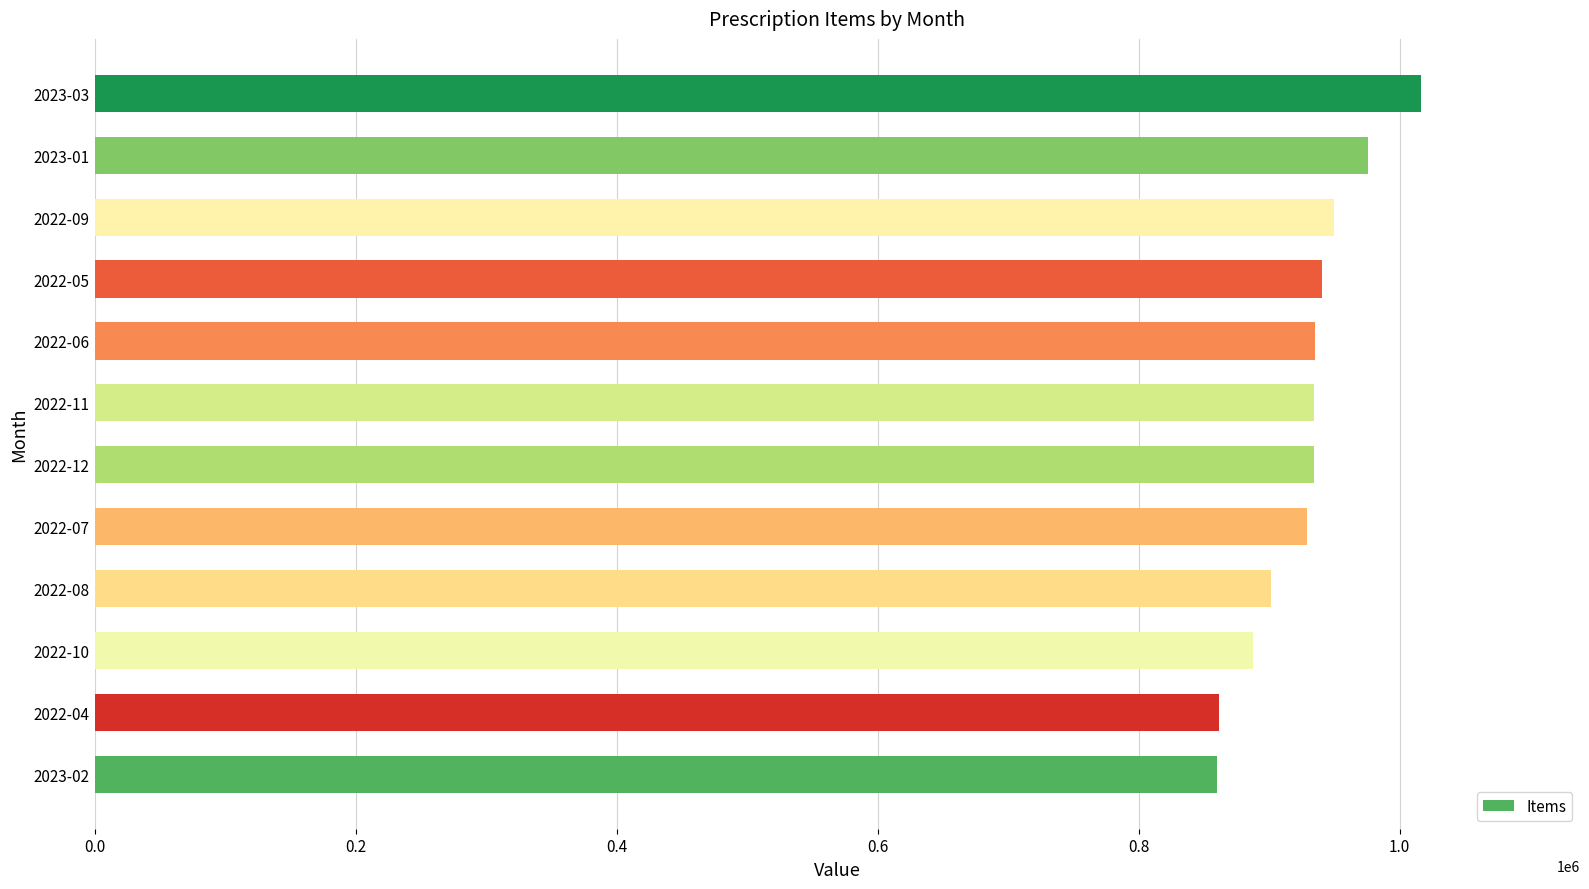

What is the difference between the maximum and minimum values?

156013